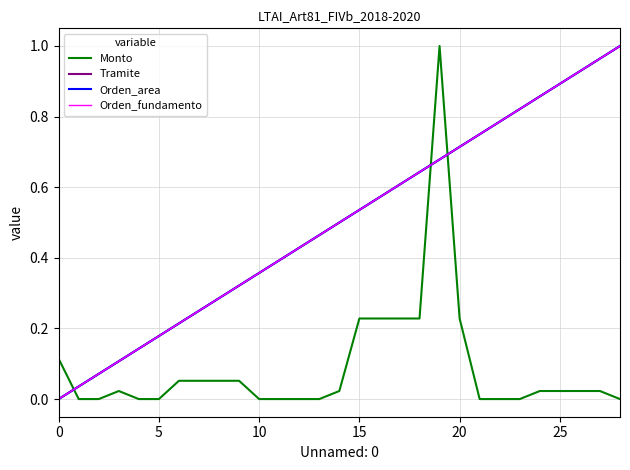

Reading right to left, what are all the values shown in this chart?

Monto: 0.0	0.0	0.0	0.0	0.0	0.0	0.0	0.0	0.2	1.0	0.2	0.2	0.2	0.2	0.0	0.0	0.0	0.0	0.0	0.1	0.1	0.1	0.1	0.0	0.0	0.0	0.0	0.0	0.1
Tramite: 1.0	1.0	0.9	0.9	0.9	0.8	0.8	0.8	0.7	0.7	0.6	0.6	0.6	0.5	0.5	0.5	0.4	0.4	0.4	0.3	0.3	0.2	0.2	0.2	0.1	0.1	0.1	0.0	0.0
Orden_area: 1.0	1.0	0.9	0.9	0.9	0.8	0.8	0.8	0.7	0.7	0.6	0.6	0.6	0.5	0.5	0.5	0.4	0.4	0.4	0.3	0.3	0.2	0.2	0.2	0.1	0.1	0.1	0.0	0.0
Orden_fundamento: 1.0	1.0	0.9	0.9	0.9	0.8	0.8	0.8	0.7	0.7	0.6	0.6	0.6	0.5	0.5	0.5	0.4	0.4	0.4	0.3	0.3	0.2	0.2	0.2	0.1	0.1	0.1	0.0	0.0